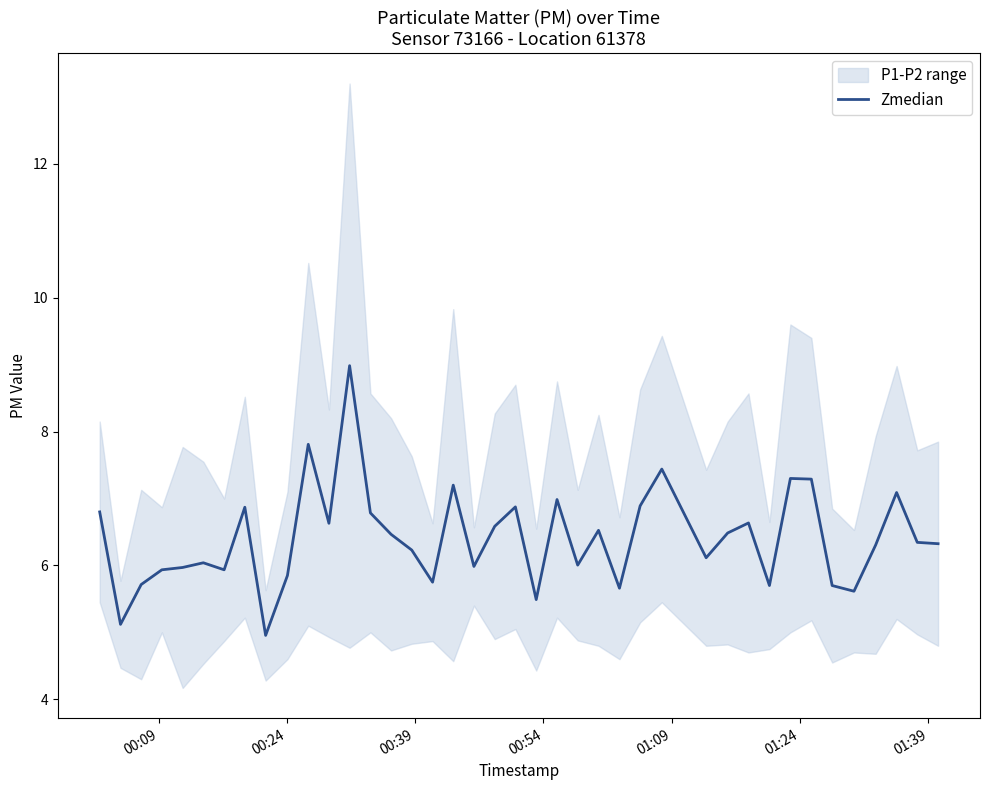

What is the maximum value for Zmedian?

9.0